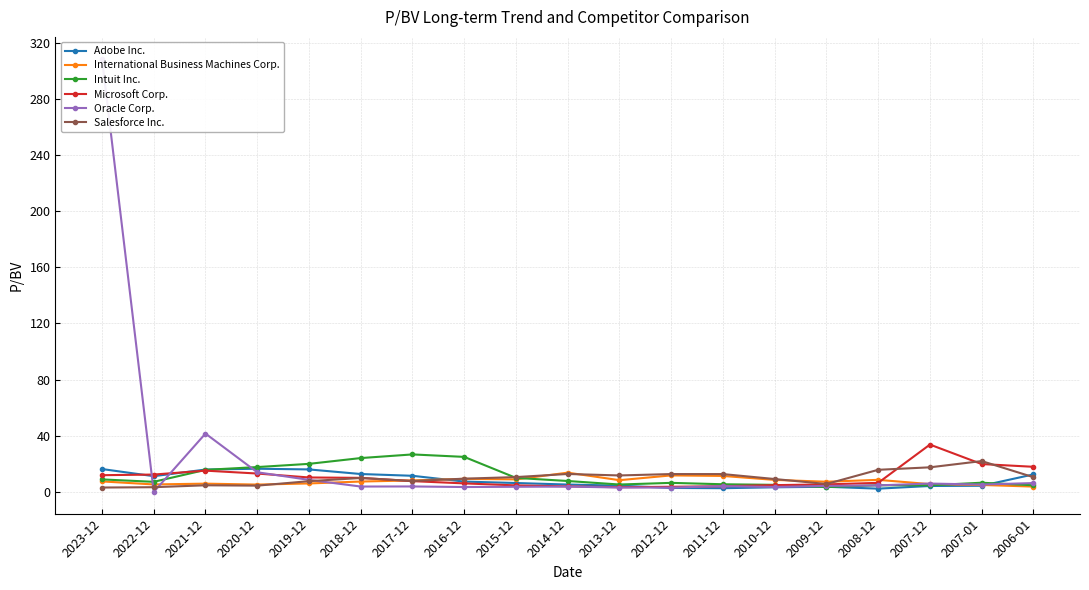

Is the value of Intuit Inc. at 2006-01 greater than the value of Salesforce Inc. at 2016-12?

No